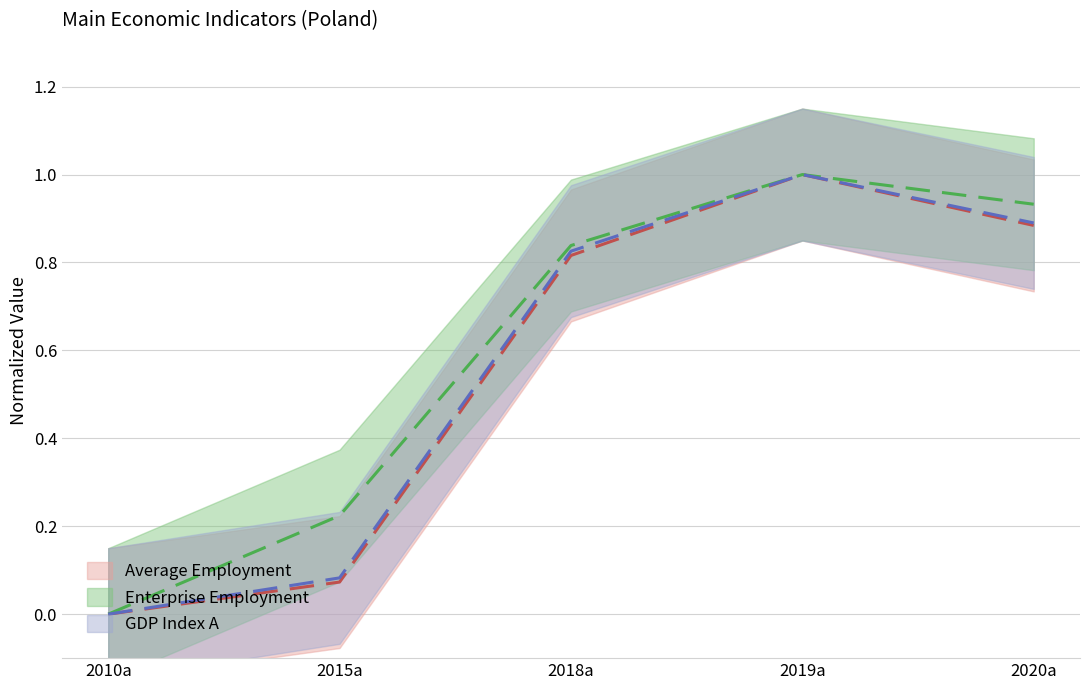

What is the label of the 3rd point from the right?

2018a